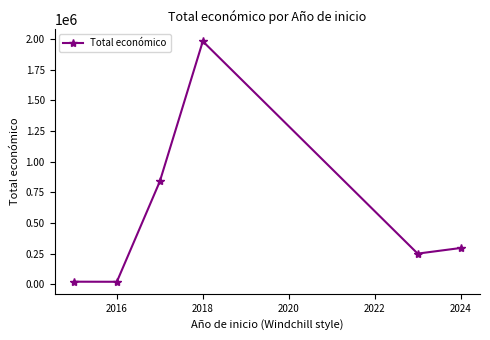

What is the minimum value shown in the chart?

19350.5